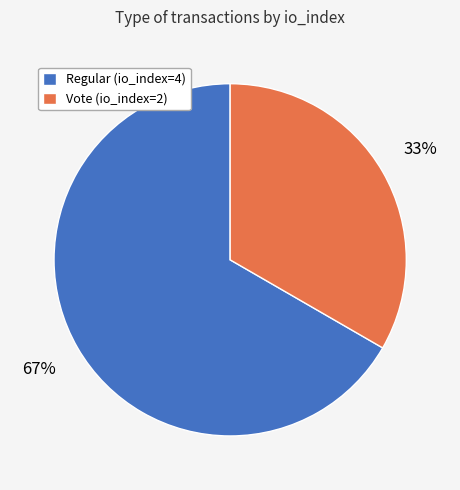

Approximately how many times larger is the value at Regular (io_index=4) compared to Vote (io_index=2)?

2.0